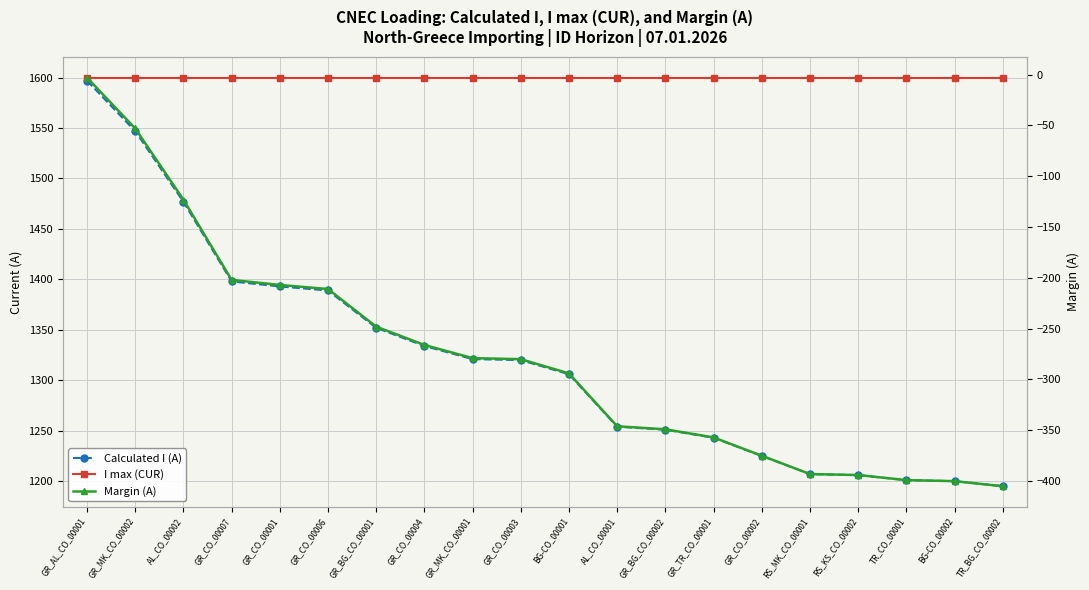

At which label does Calculated I (A) first exceed 1320?

GR_AL_CO_00001